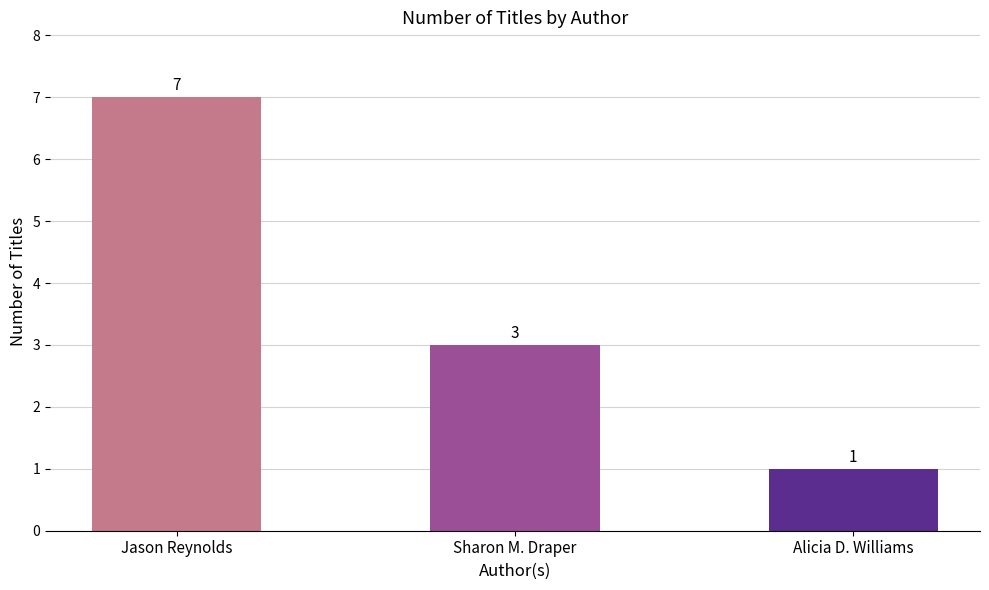

What is the sum of all values?

11